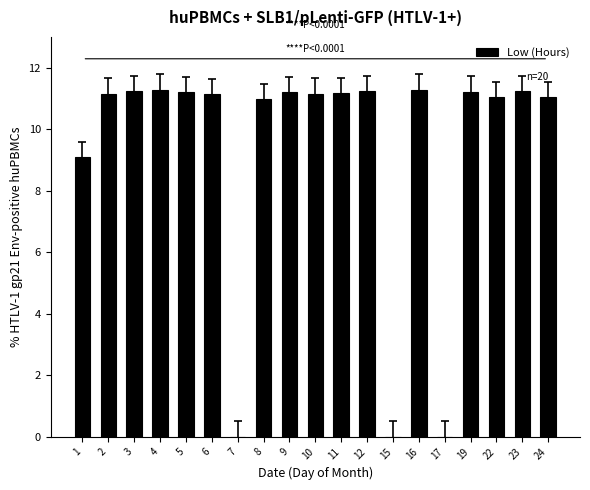

What is the change in value from 5 to 8?

-0.2